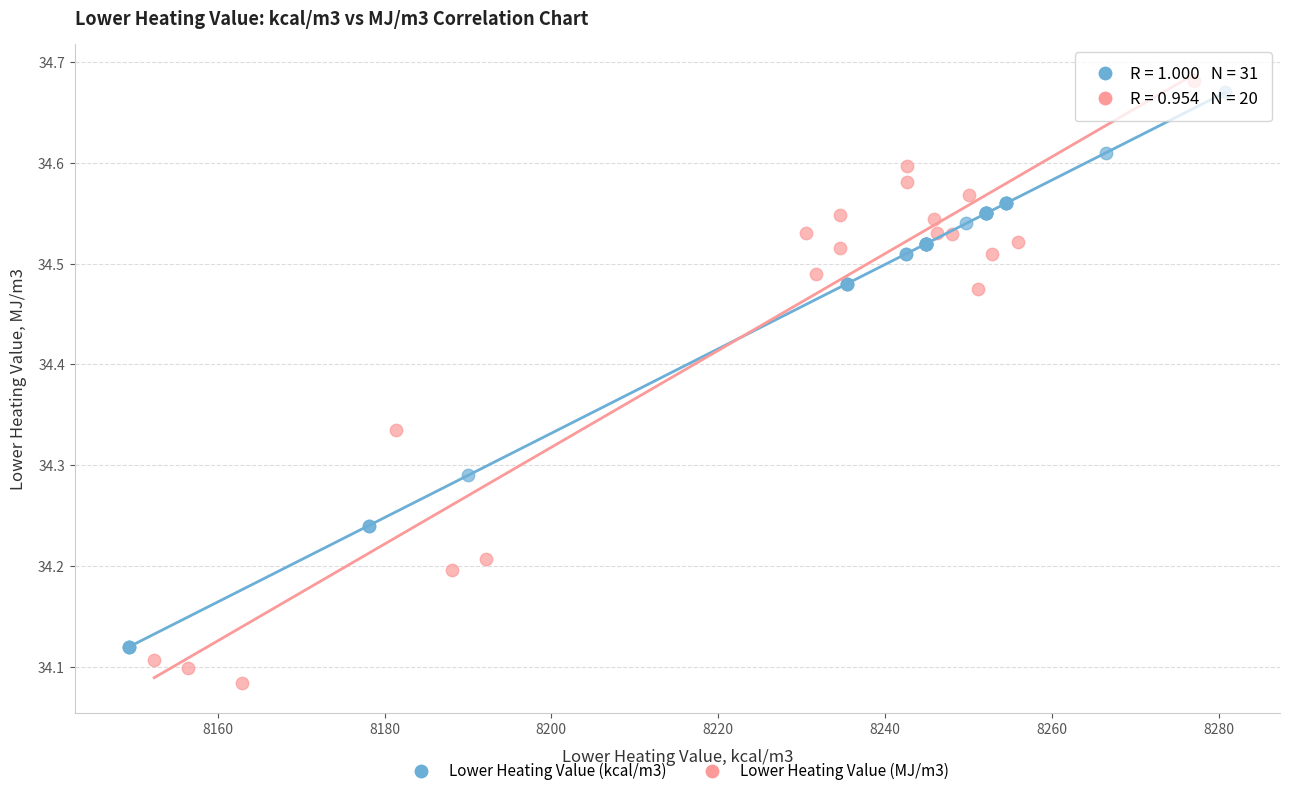

Which series contains the lowest Y value?

Lower Heating Value (MJ/m3)